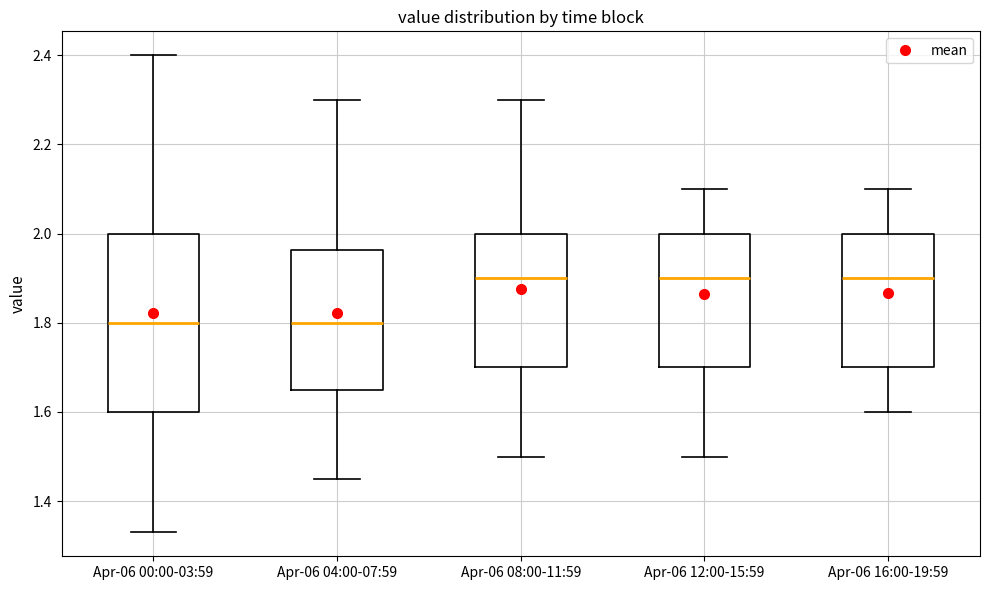

Which box is the tallest, from its lower edge to its upper edge?

Apr-06 00:00-03:59